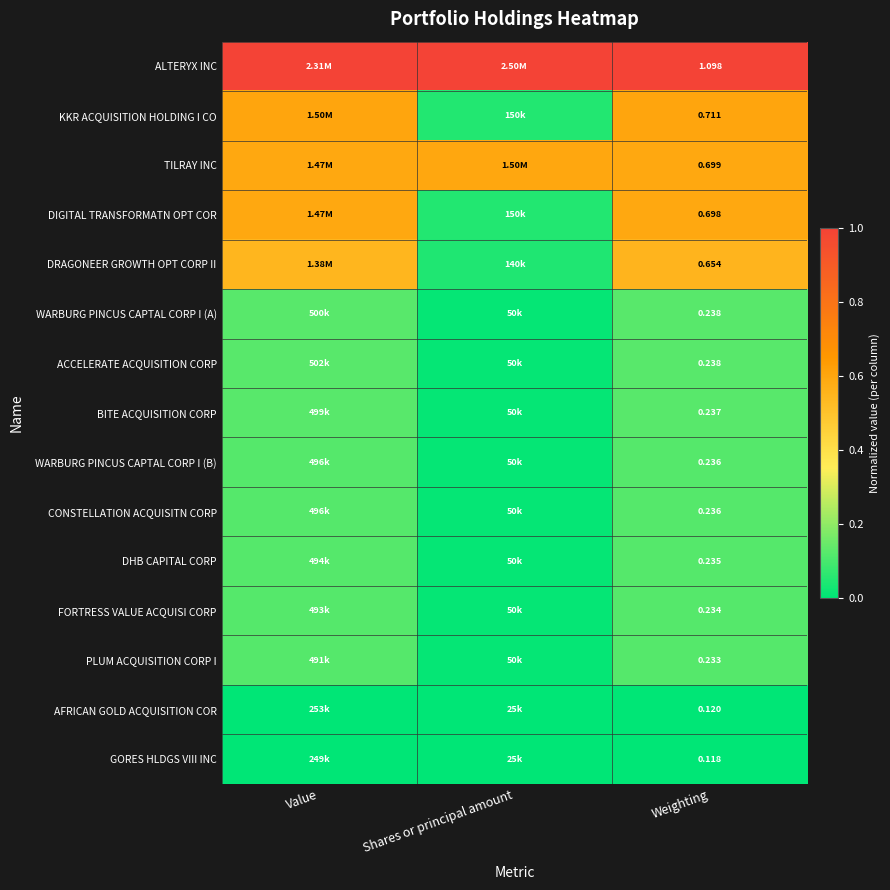

At which label is DRAGONEER GROWTH OPT CORP II closest to 0?

Shares or principal amount